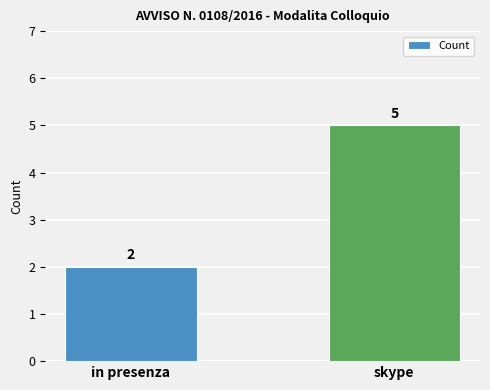

What is the label of the 1st bar from the left?

in presenza